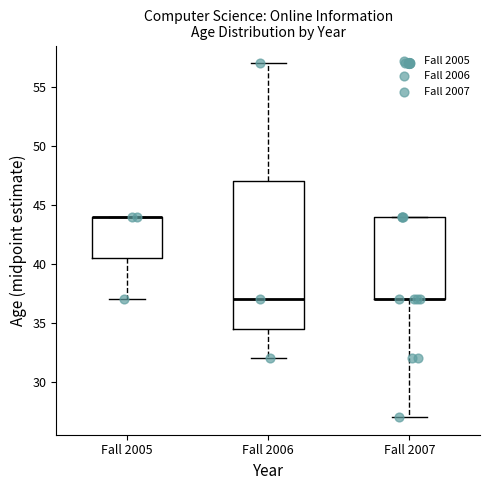

Which box is the tallest, from its lower edge to its upper edge?

Fall 2006